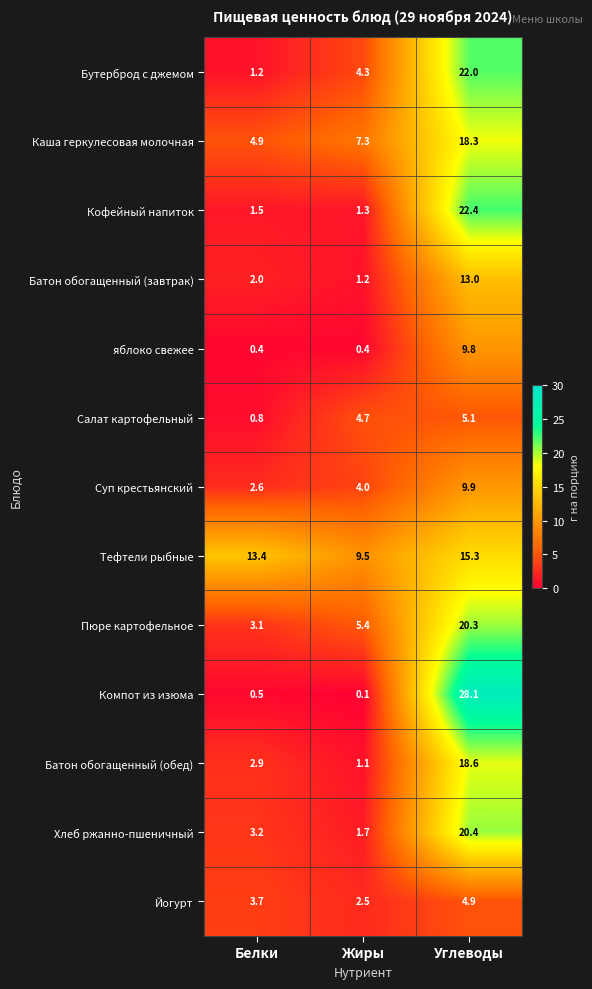

What is the minimum value shown in the chart?

0.1